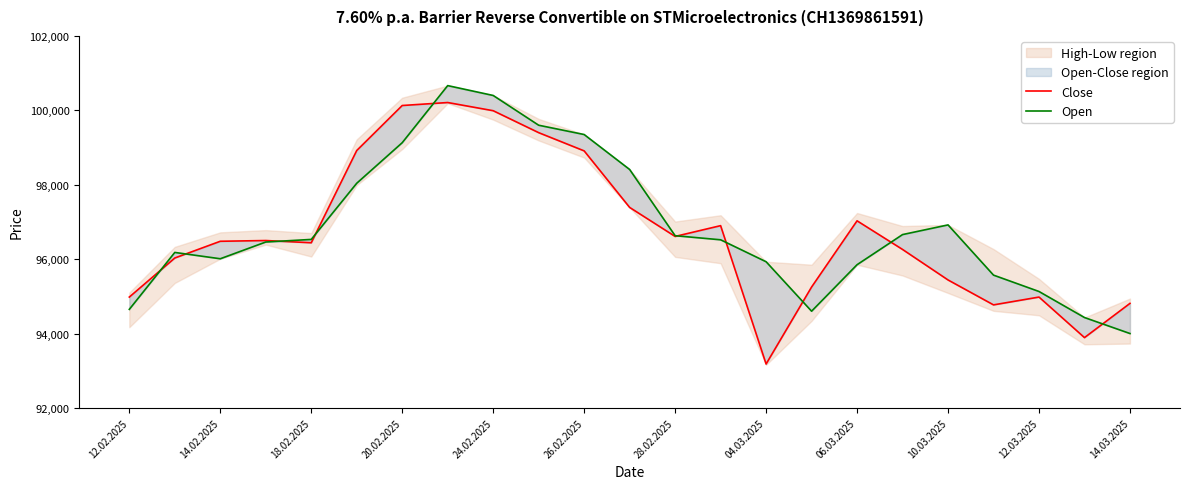

Rank the series at 14.03.2025 from highest to lowest value.

Close, Open